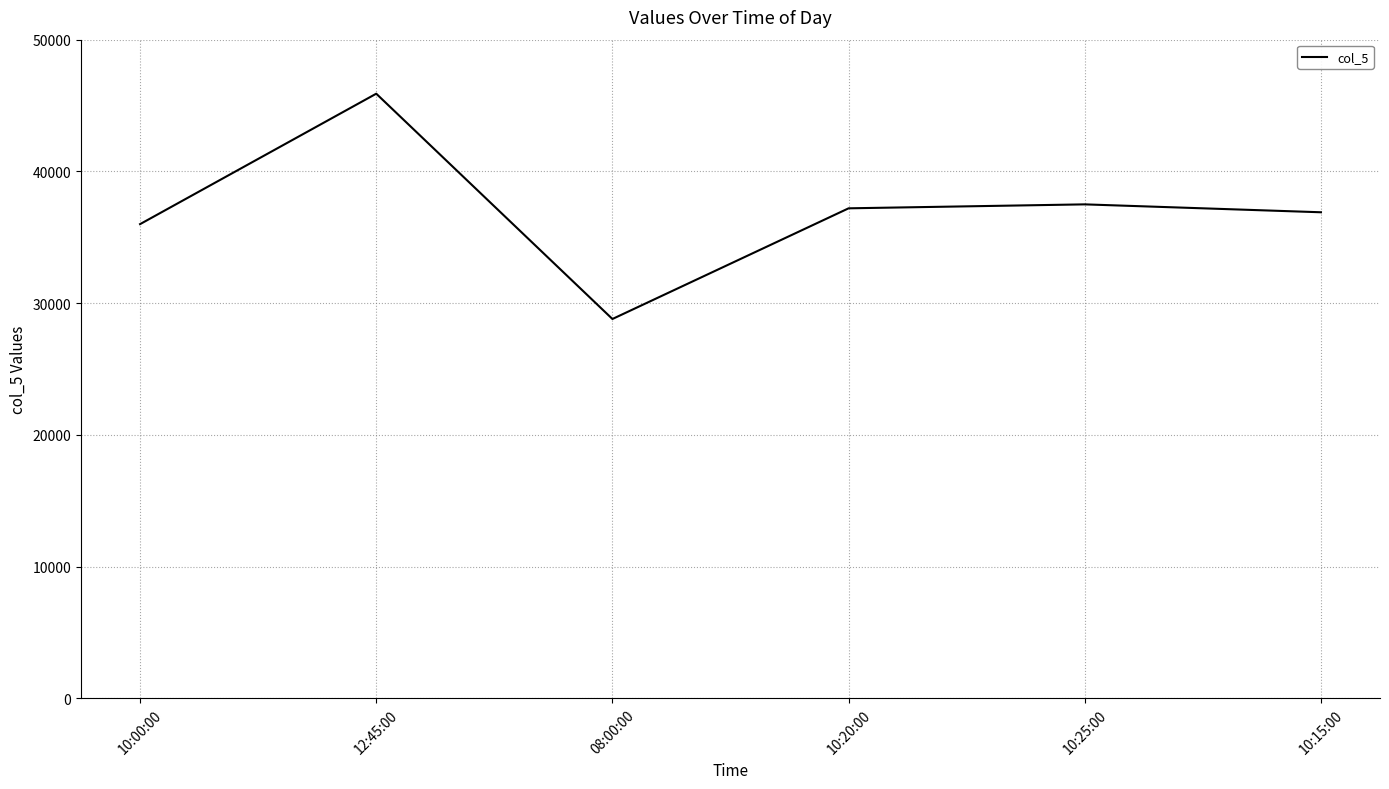

What is the difference between the maximum and second lowest values?

9900